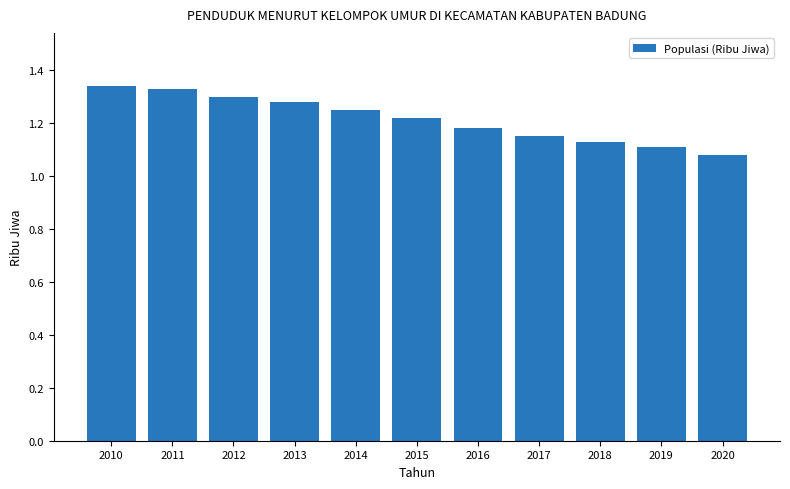

True or false: the data shows 1.3 at 2012.

True